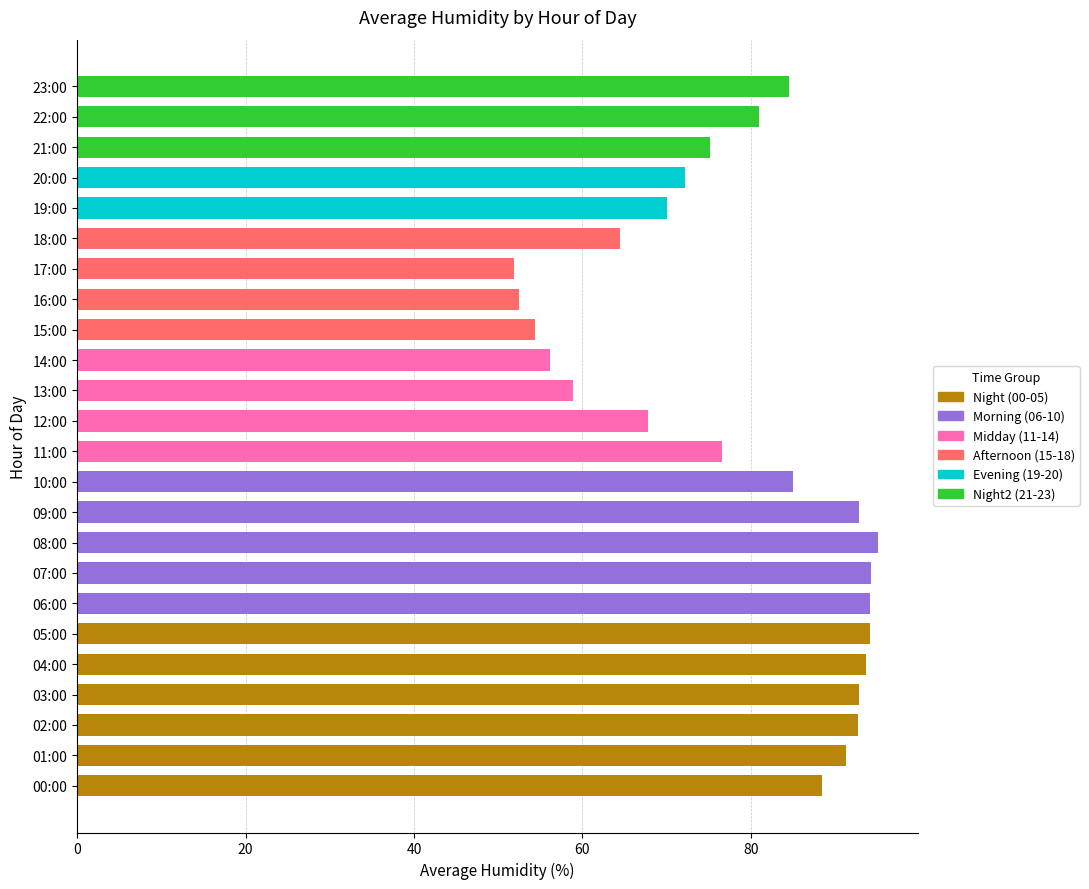

How many bars are there in total?

24